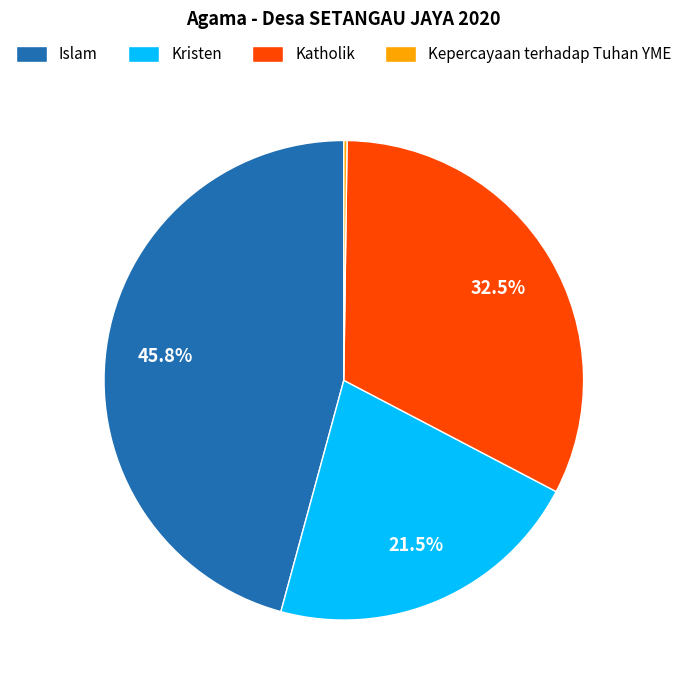

Which category has the biggest portion of the pie?

Islam